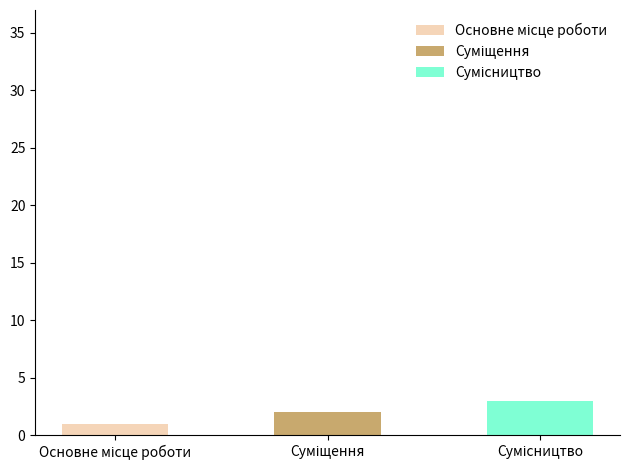

What is the spread (max minus min) of values at Суміщення?

2